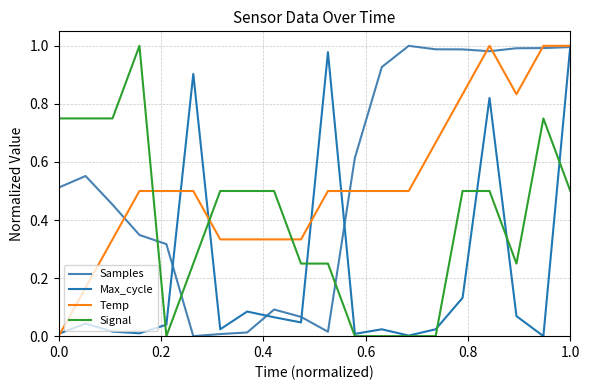

True or false: Signal and Samples cross at least once.

True